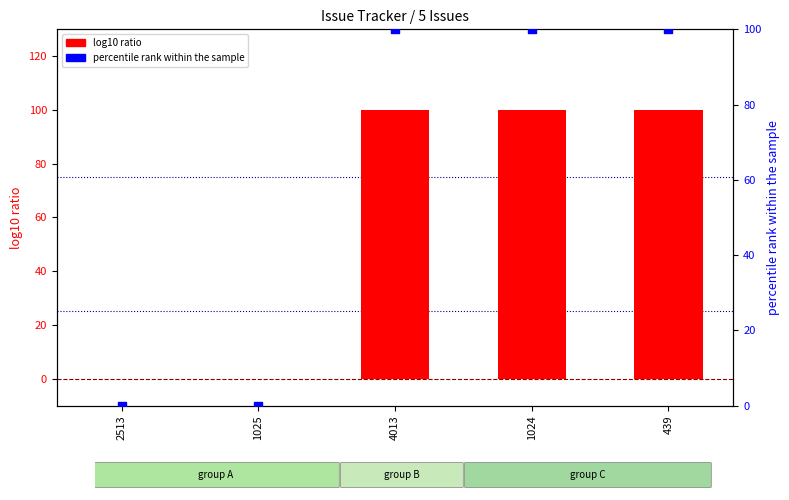

What are all the series names shown in the legend?

log10 ratio, percentile rank within the sample